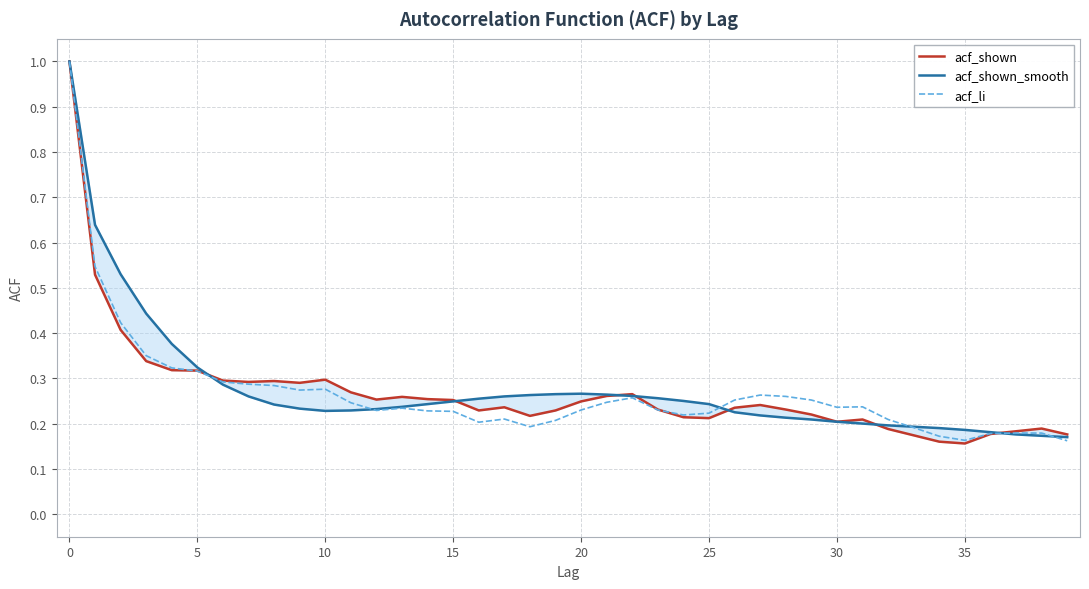

What is the label of the 14th point from the left?

13